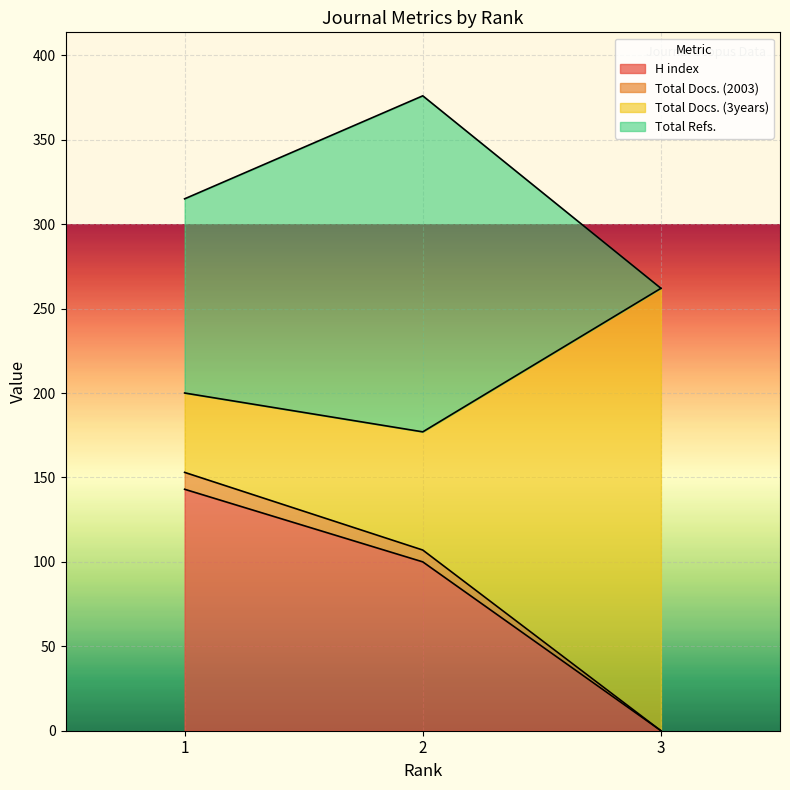

How many values in the Total Docs. (2003) series exceed 107?

1